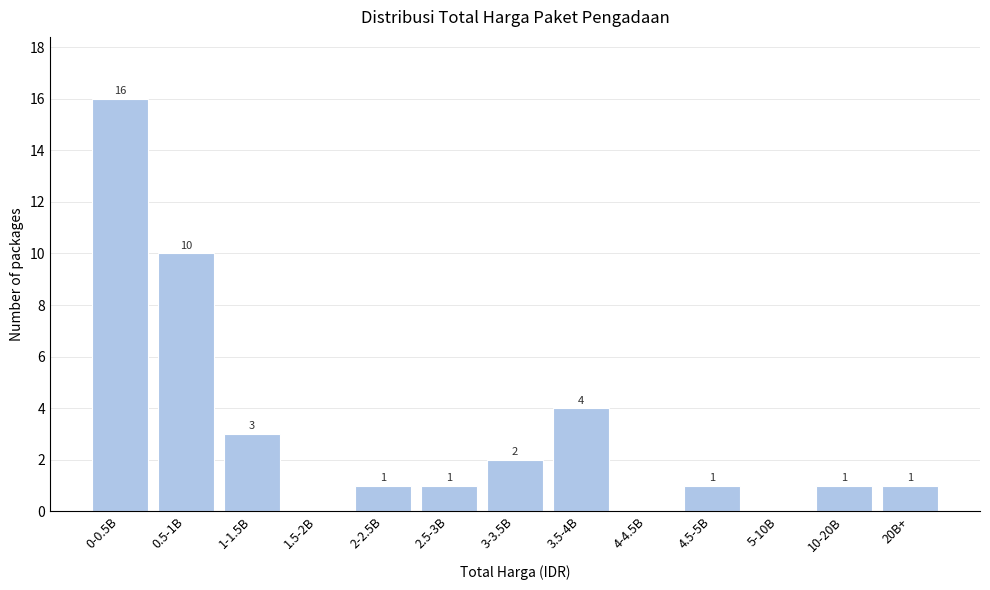

Reading left to right, what are all the values shown in this chart?

0-0.5B=16	0.5-1B=10	1-1.5B=3	1.5-2B=0	2-2.5B=1	2.5-3B=1	3-3.5B=2	3.5-4B=4	4-4.5B=0	4.5-5B=1	5-10B=0	10-20B=1	20B+=1